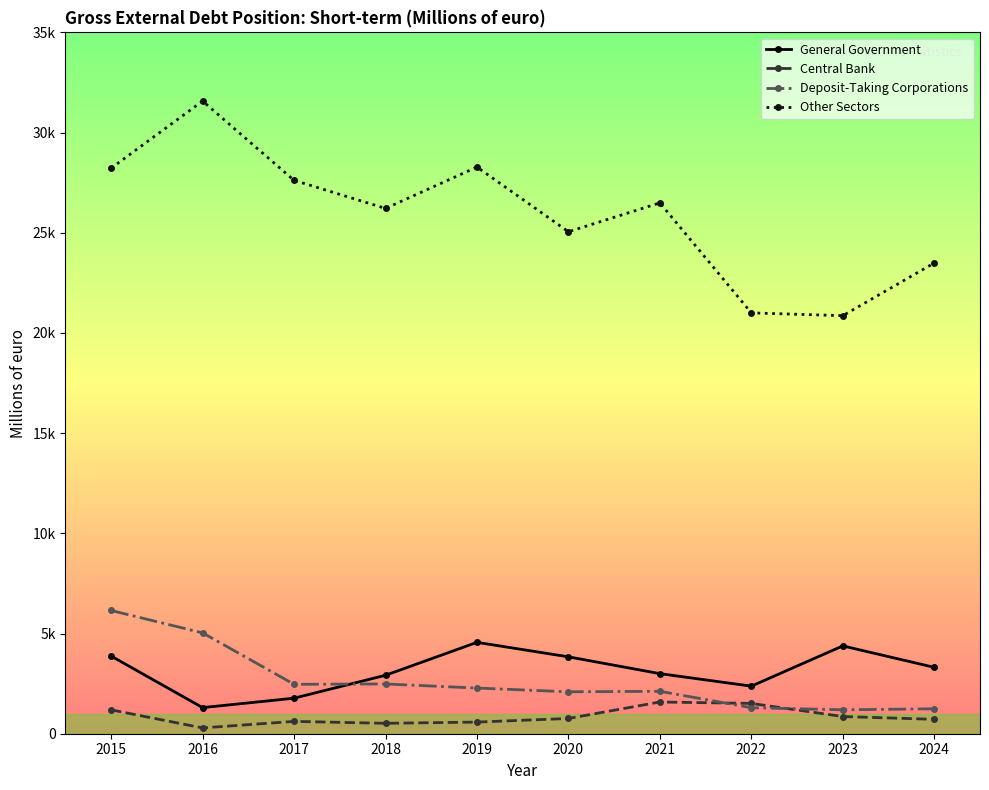

Reading left to right, extract all data points from this chart.

General Government: 3874	1303	1773	2917	4560	3837	2998	2374	4383	3312
Central Bank: 1191	290	616	519	581	761	1583	1512	858	718
Deposit-Taking Corporations: 6150	5032	2466	2483	2279	2092	2117	1297	1194	1244
Other Sectors: 28223	31572	27616	26214	28279	25051	26491	21001	20862	23492